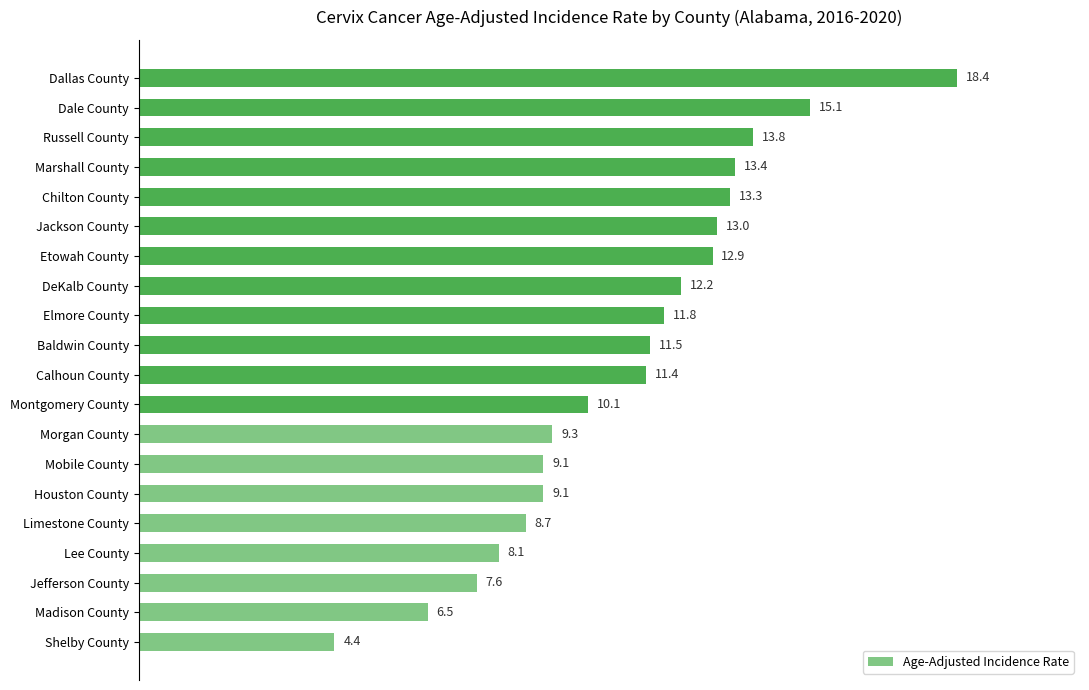

How many data points are less than 11?

9